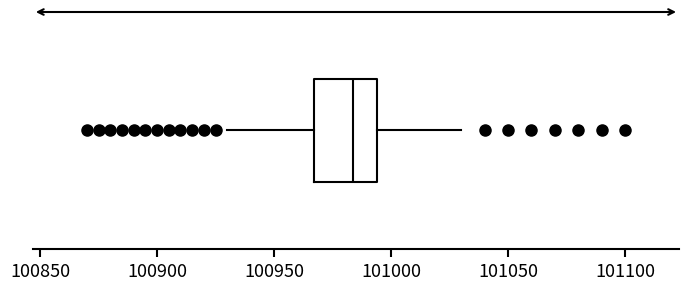

Where is the right edge of the box on the x-axis? The values are not printed on the chart, so give them approximately, as read against the axis.

100995